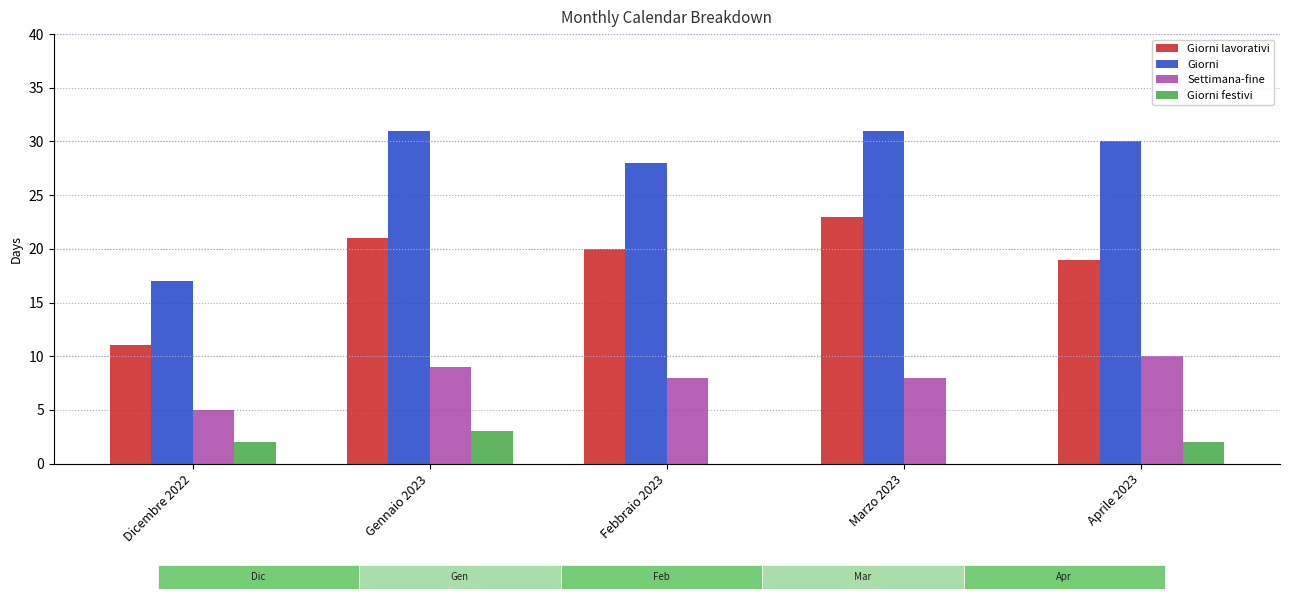

Reading left to right, extract all data points from this chart.

Giorni lavorativi: 11	21	20	23	19
Giorni: 17	31	28	31	30
Settimana-fine: 5	9	8	8	10
Giorni festivi: 2	3	0	0	2